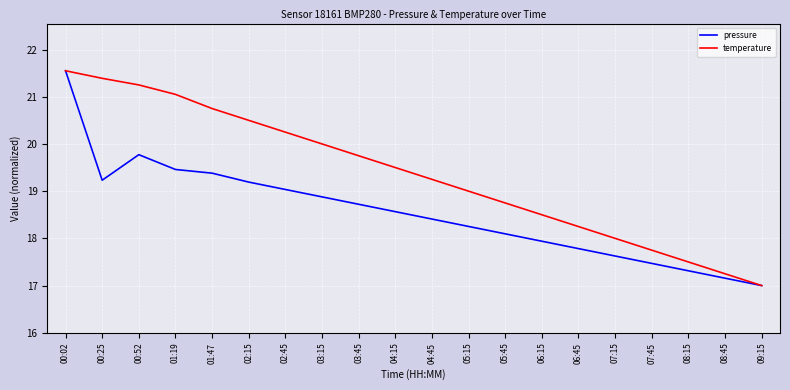

What is the spread (max minus min) of values at 05:45?

0.7